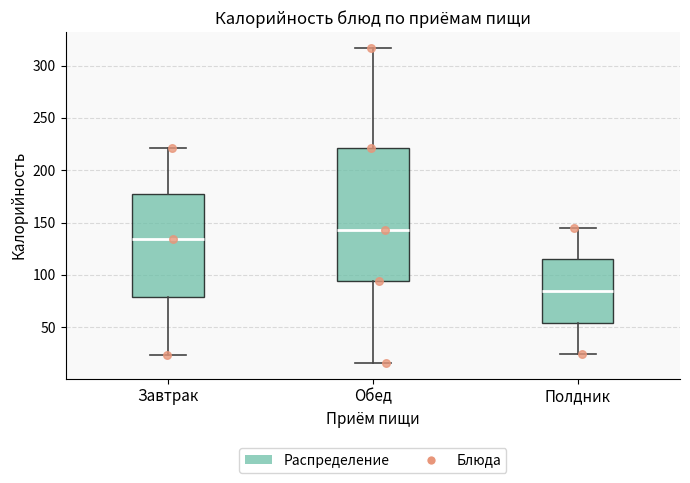

Reading left to right, transcribe this box plot: for each box, give where its median line is, the range the box spans, and where its two whiskers end, as read against the y-axis. The values are not printed on the chart, so give them approximately, as read against the axis.

Завтрак: median 135, box 80 to 180, whiskers 25 to 220
Обед: median 145, box 95 to 220, whiskers 15 to 315
Полдник: median 85, box 55 to 115, whiskers 25 to 145